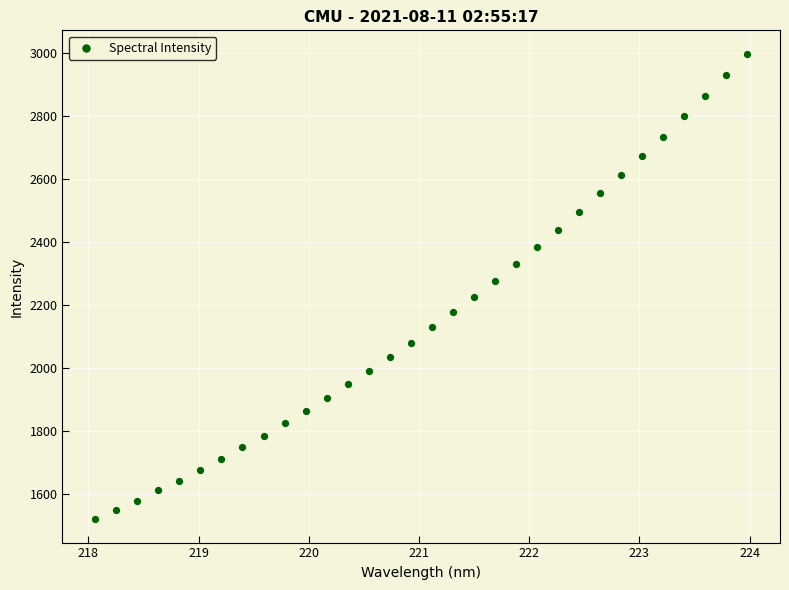

What is the range of Y values (max minus min)?

1478.0